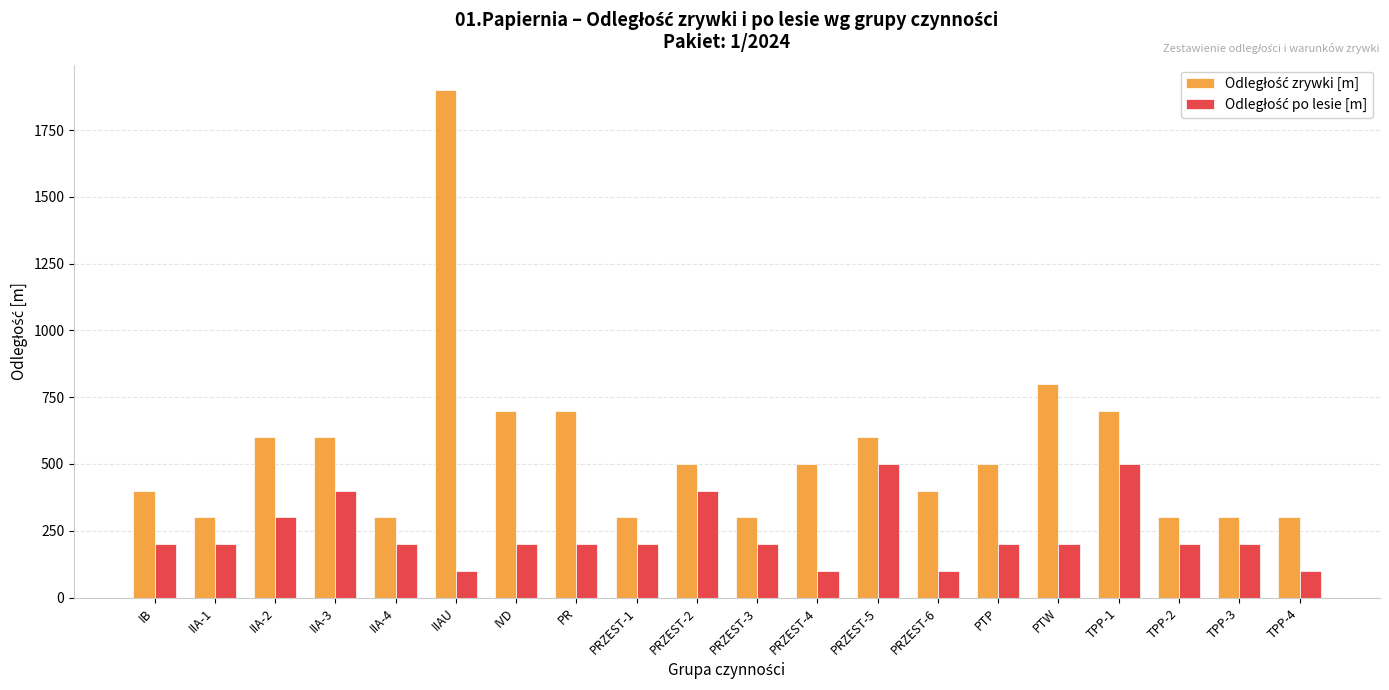

What is the difference between the highest and lowest values at PR?

500